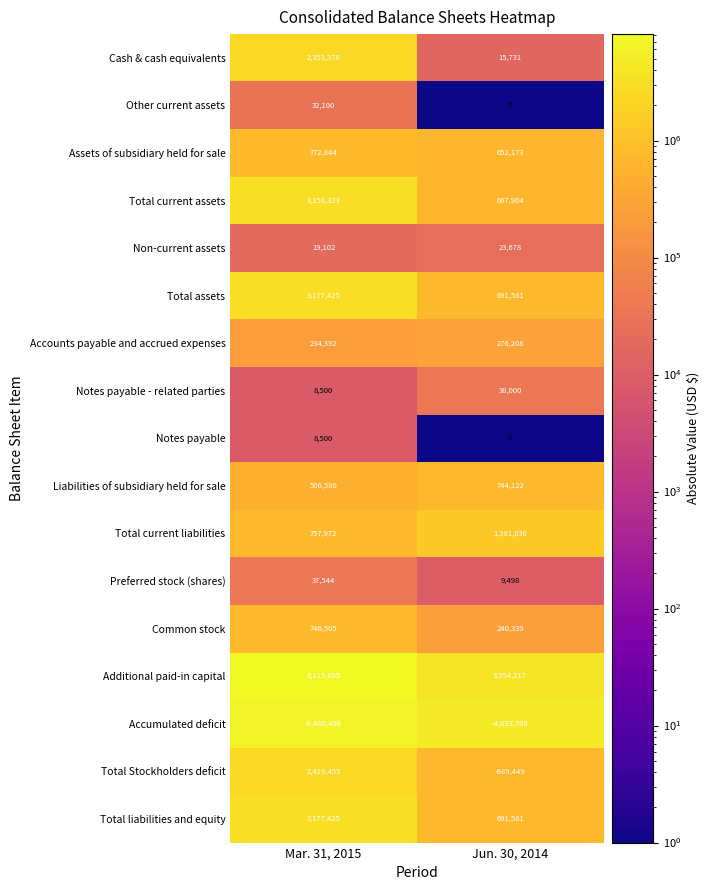

What is the smallest value displayed?

-6480496